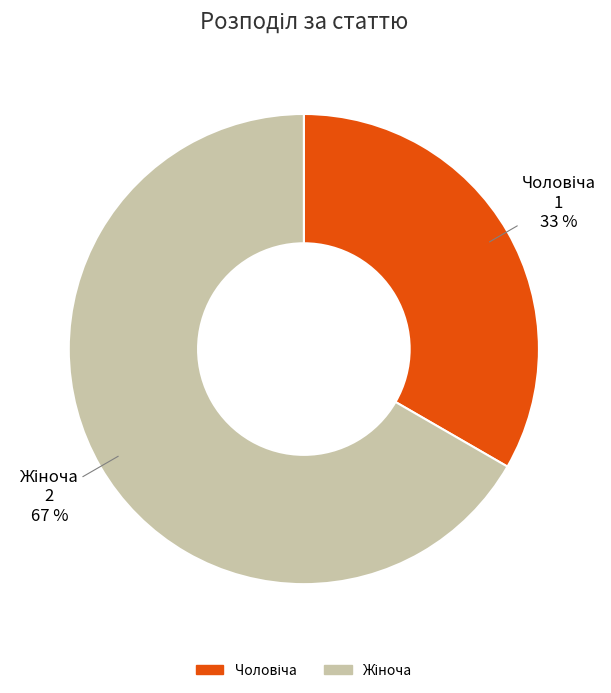

To the nearest percent, what is the average slice percentage?

50%